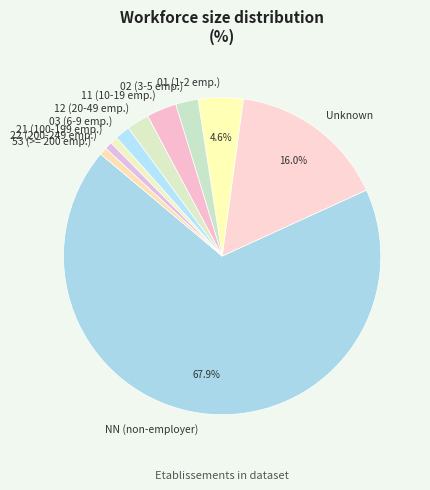

Is the sum of 01 (1-2 emp.) and NN (non-employer) greater than half?

Yes